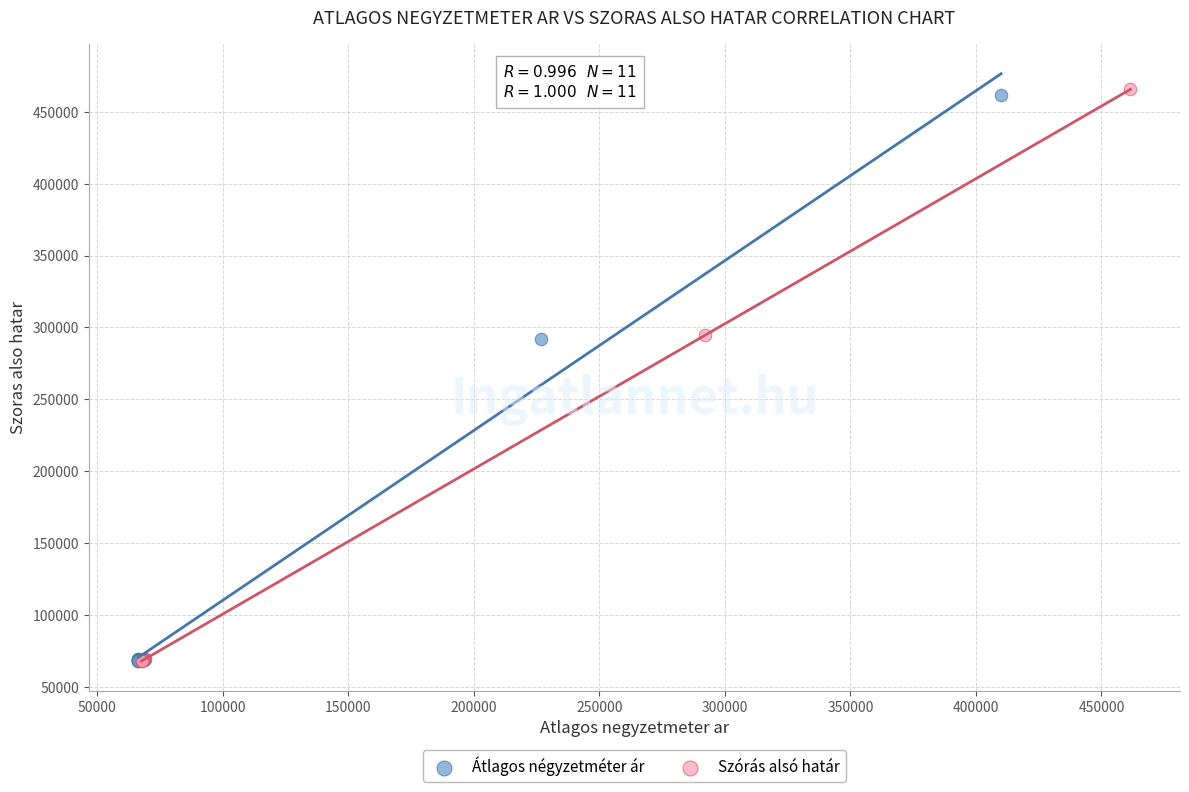

Which series has the largest Y range (max minus min)?

Szórás alsó határ